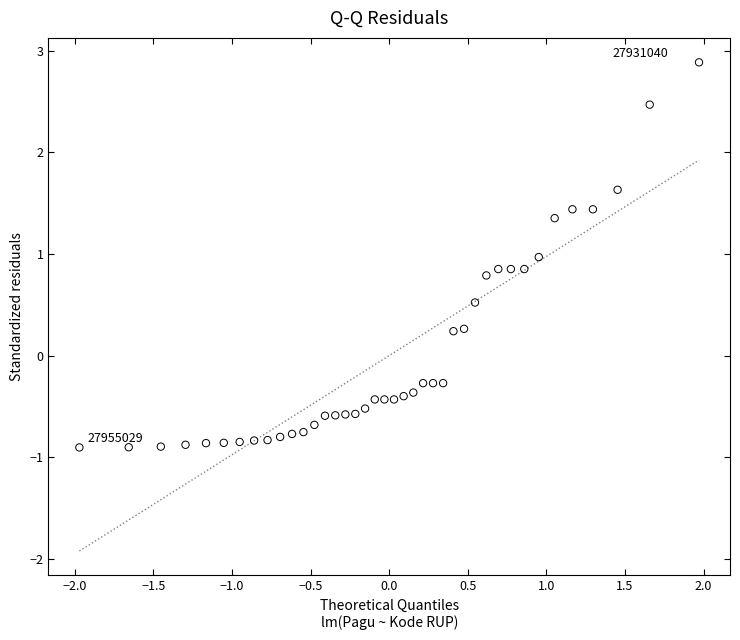

What is the range of X values (max minus min)?

3.9